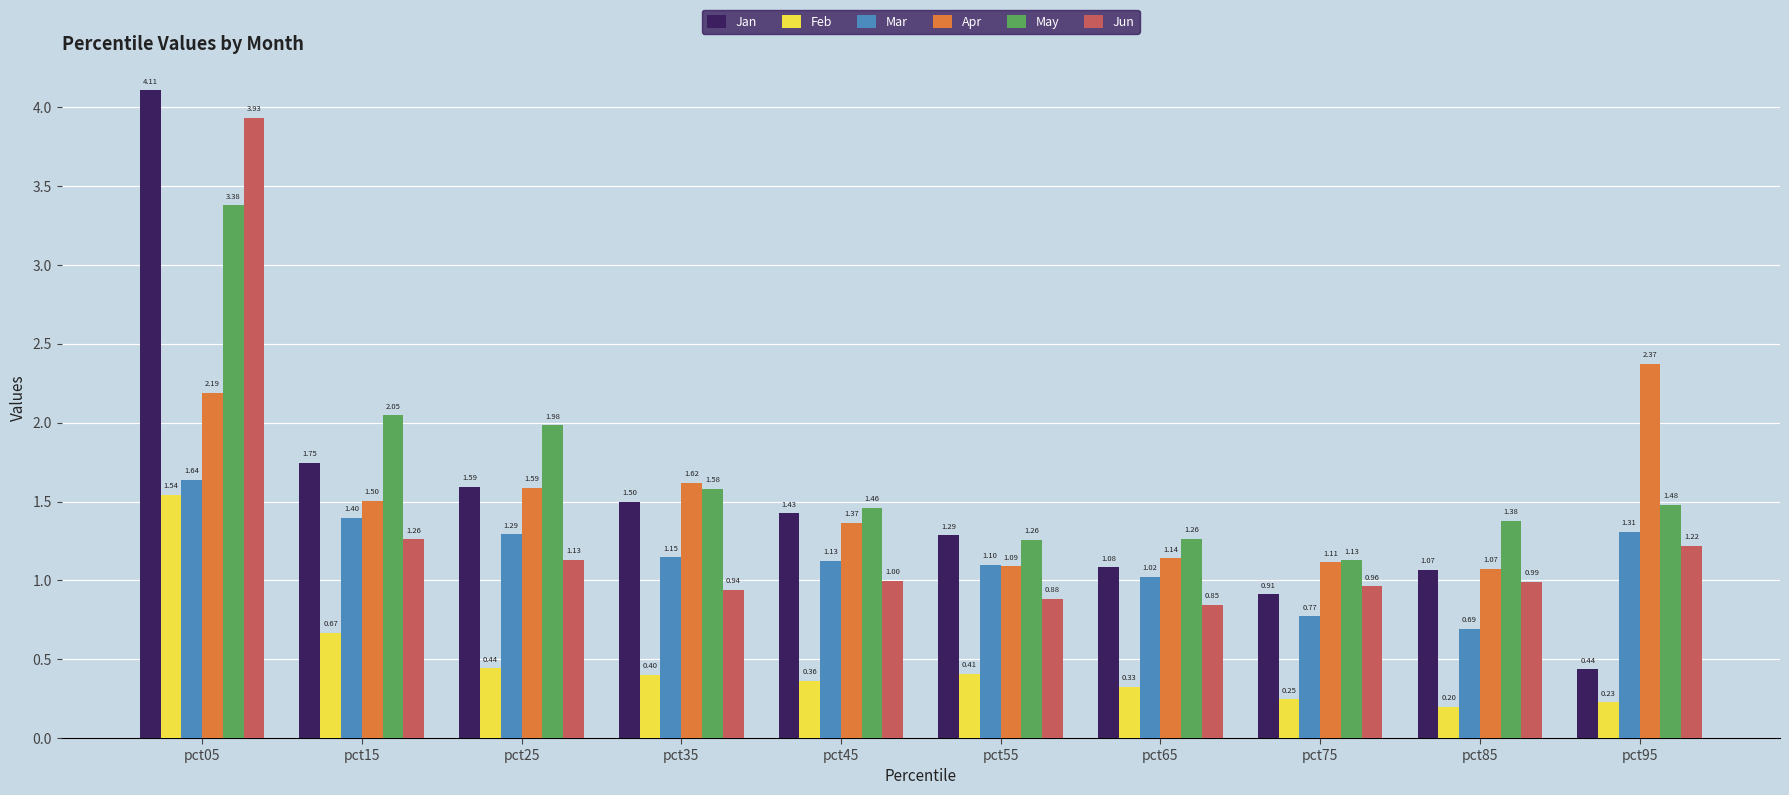

Which series has the largest range (max minus min)?

Jan